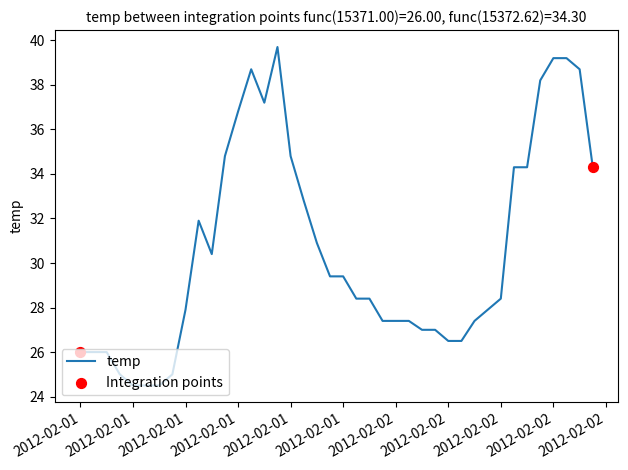

What is the minimum value shown in the chart?

24.5